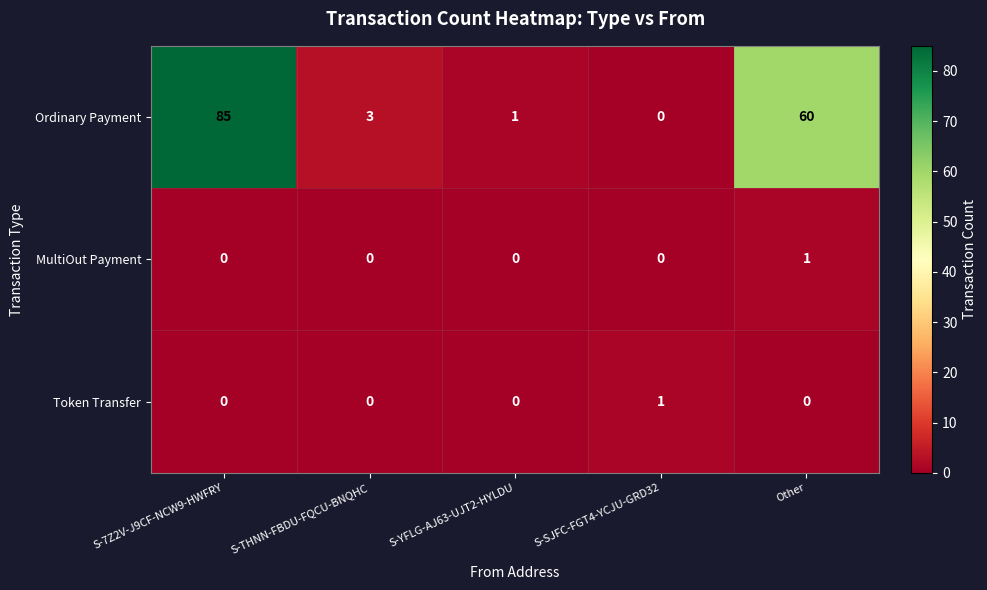

Which series has the largest range (max minus min)?

Ordinary Payment